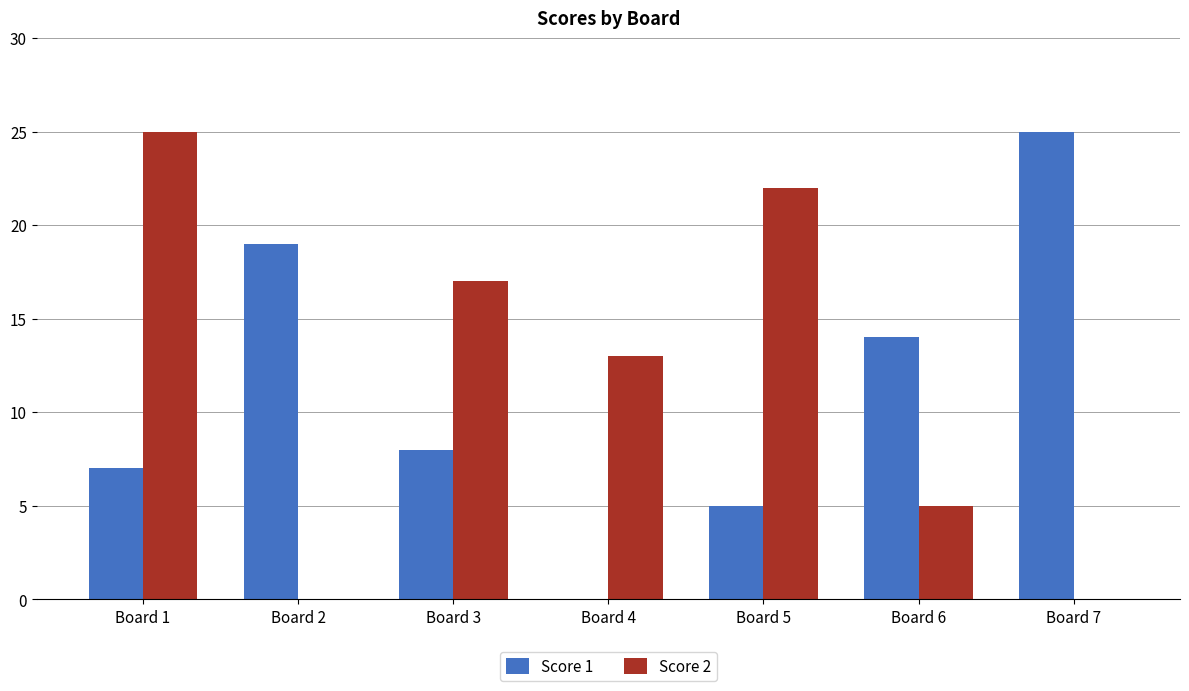

What is the maximum value for Score 1?

25